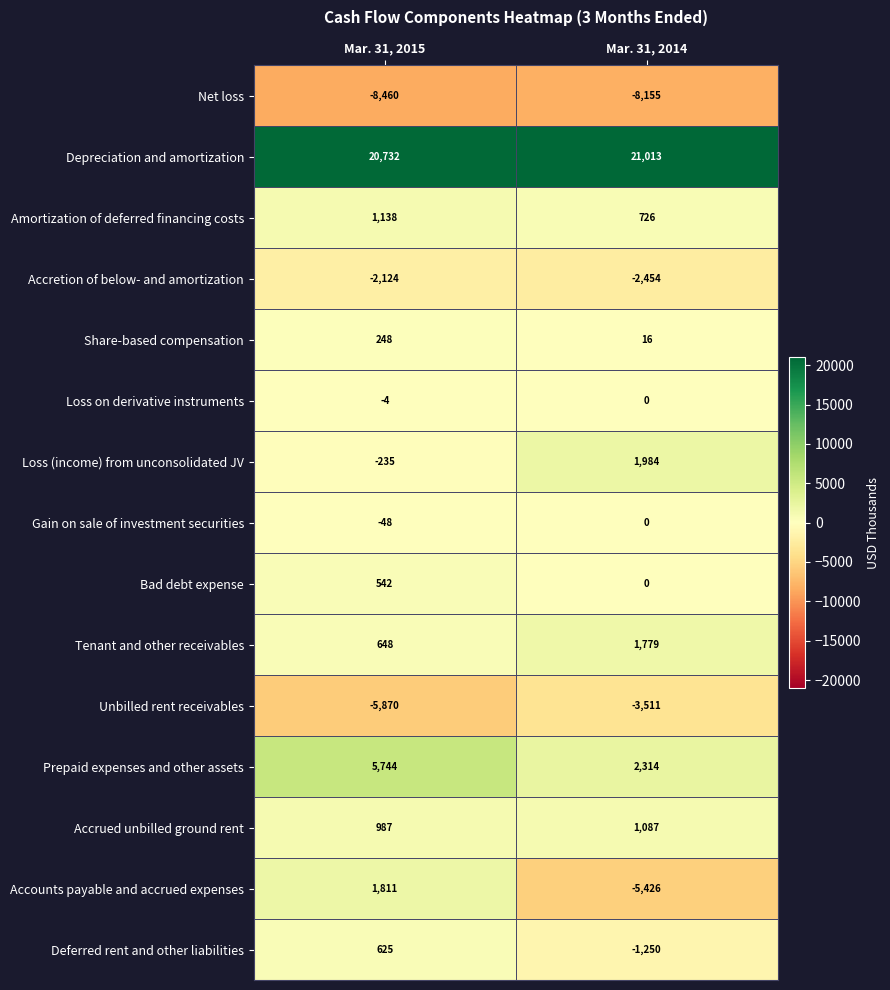

The Share-based compensation series shows 248 at Mar. 31, 2015. True or false?

True